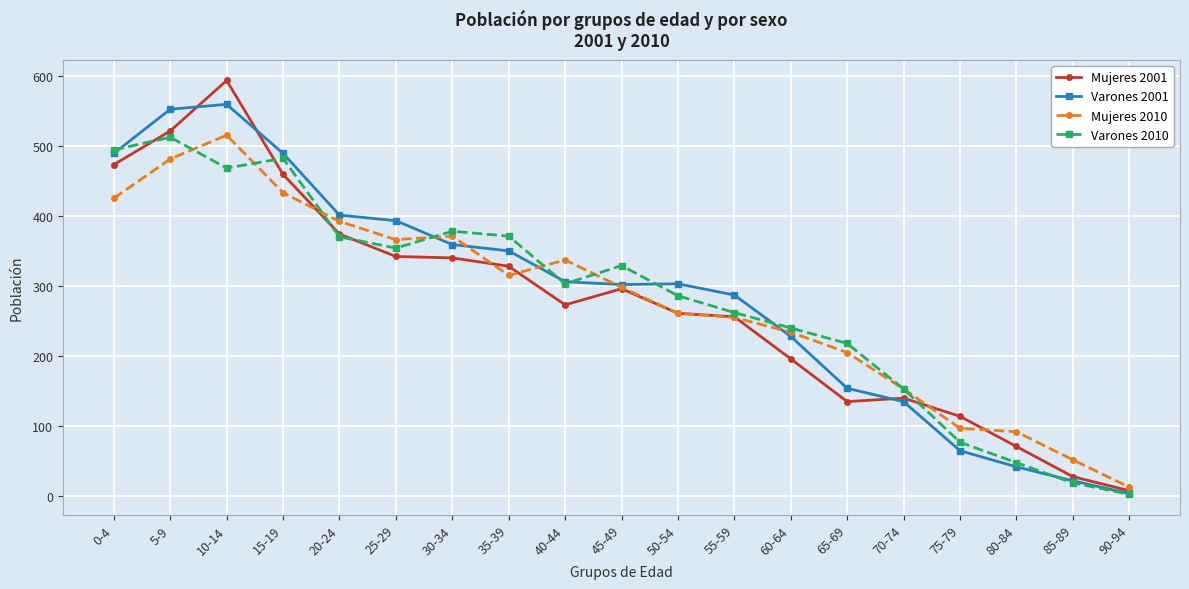

What is the maximum value for Varones 2001?

559